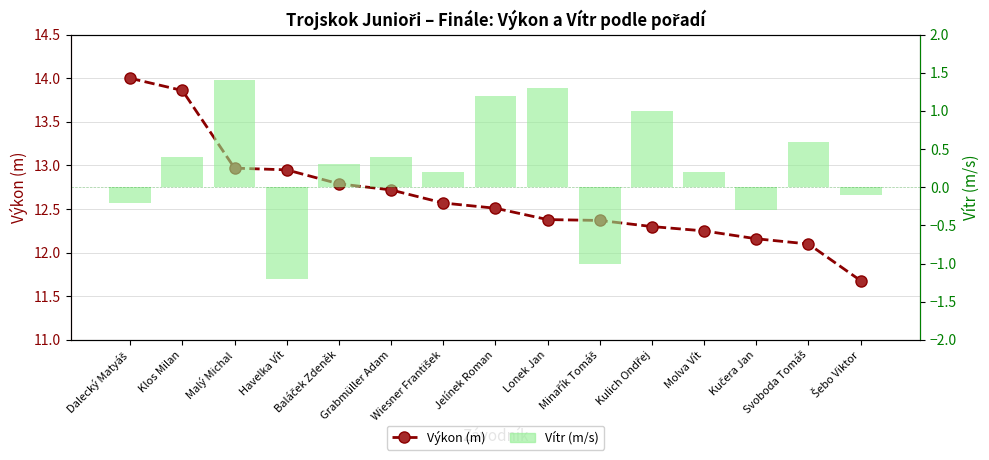

At how many categories does at least one series exceed 7?

15